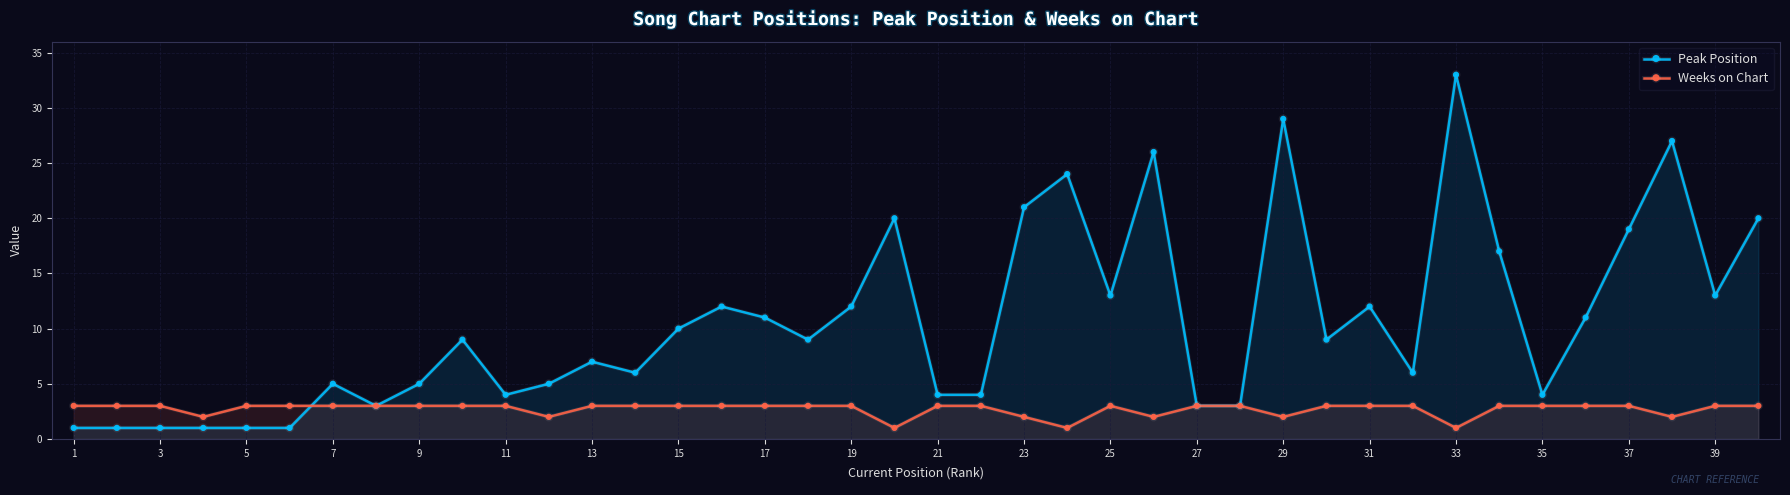

Which series has the largest range (max minus min)?

Peak Position